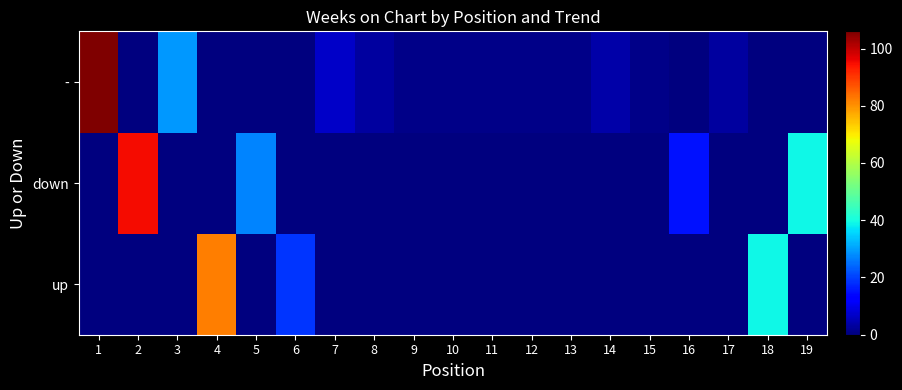

At which category is the sum across all series the highest?

1